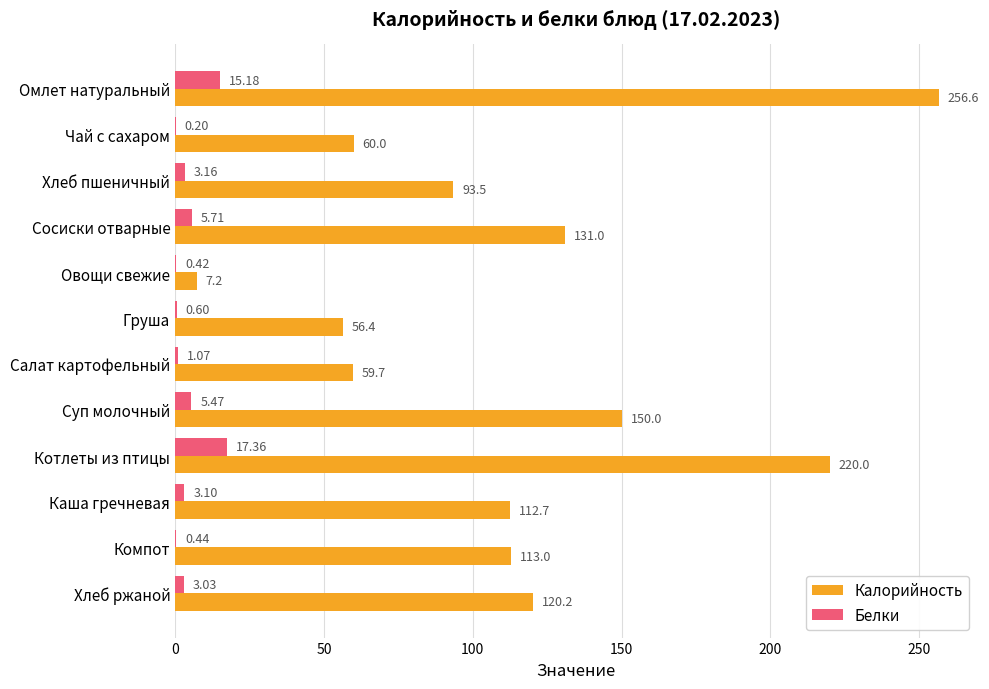

What are all the series names shown in the legend?

Калорийность, Белки